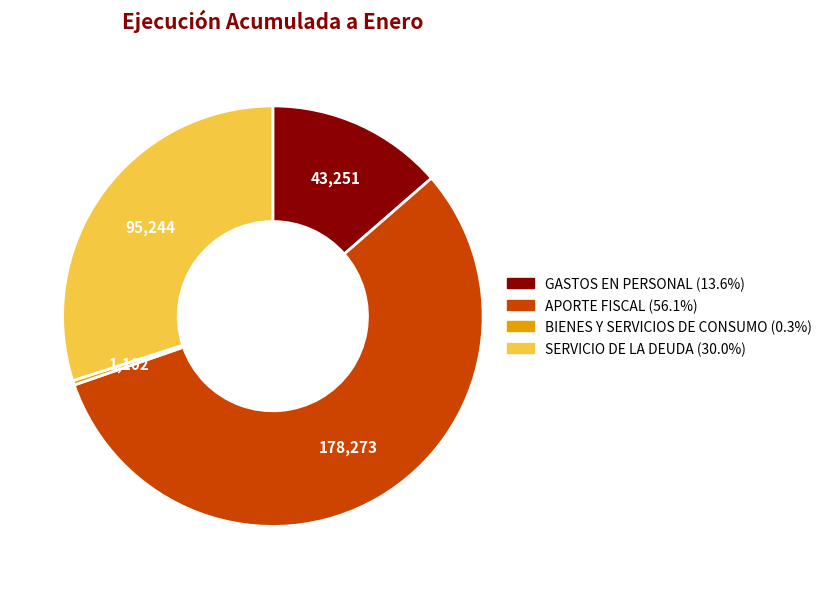

Is the sum of SERVICIO DE LA DEUDA and BIENES Y SERVICIOS DE CONSUMO greater than half?

No